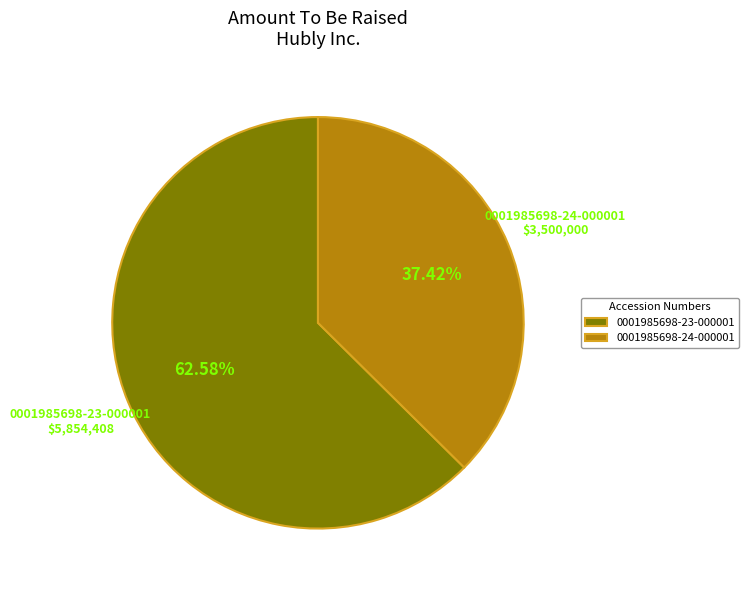

To the nearest percent, what portion does 0001985698-24-000001 represent?

37%